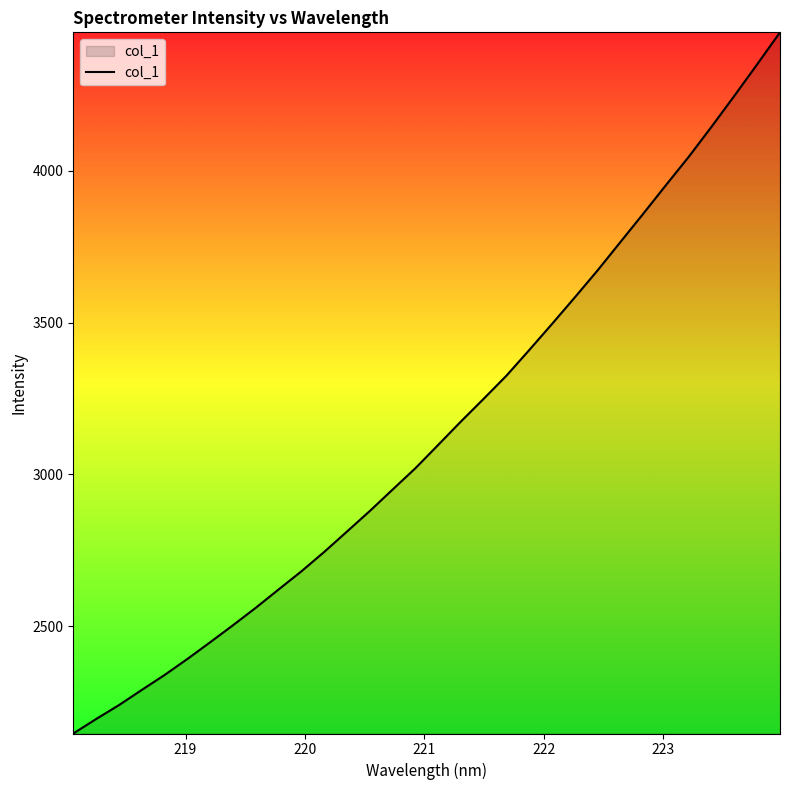

What is the difference between the second highest and minimum values?

2202.3